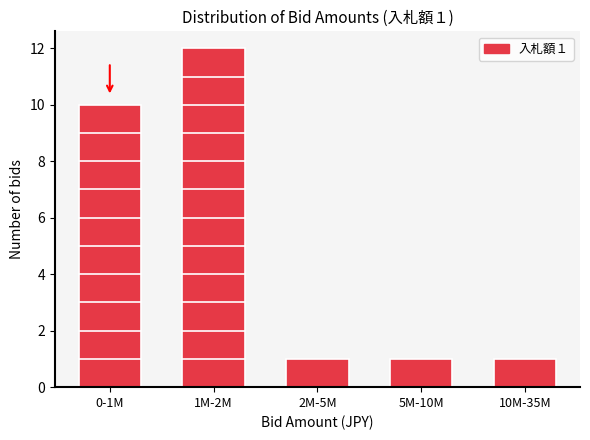

Reading left to right, what are all the values shown in this chart?

10	12	1	1	1